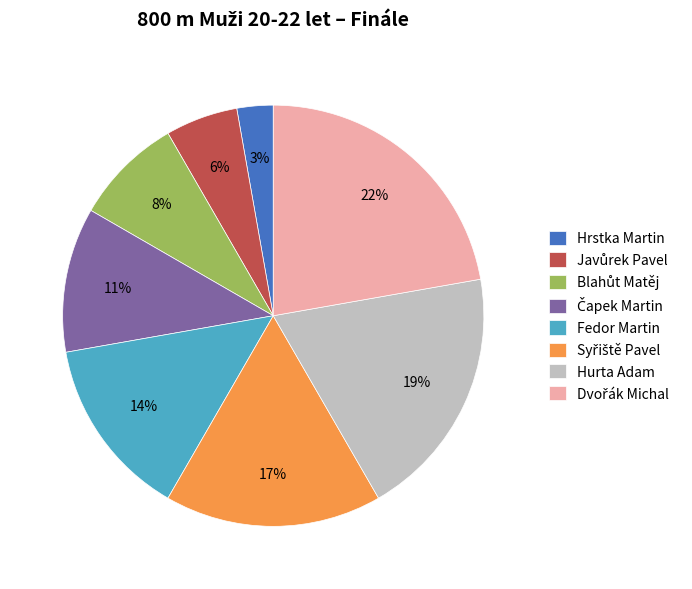

To the nearest percent, what is the difference between the largest and smallest slice percentages?

19%